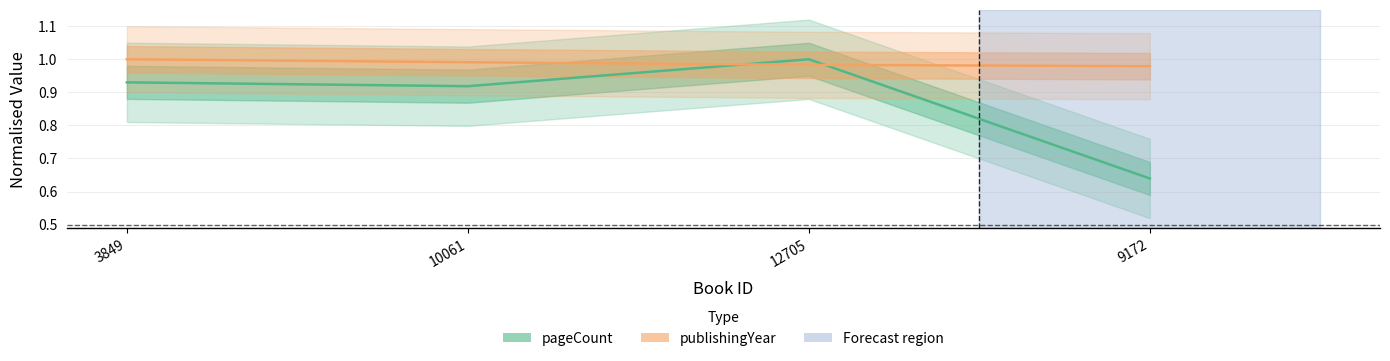

What is the total value across all series at 12705?

2.0